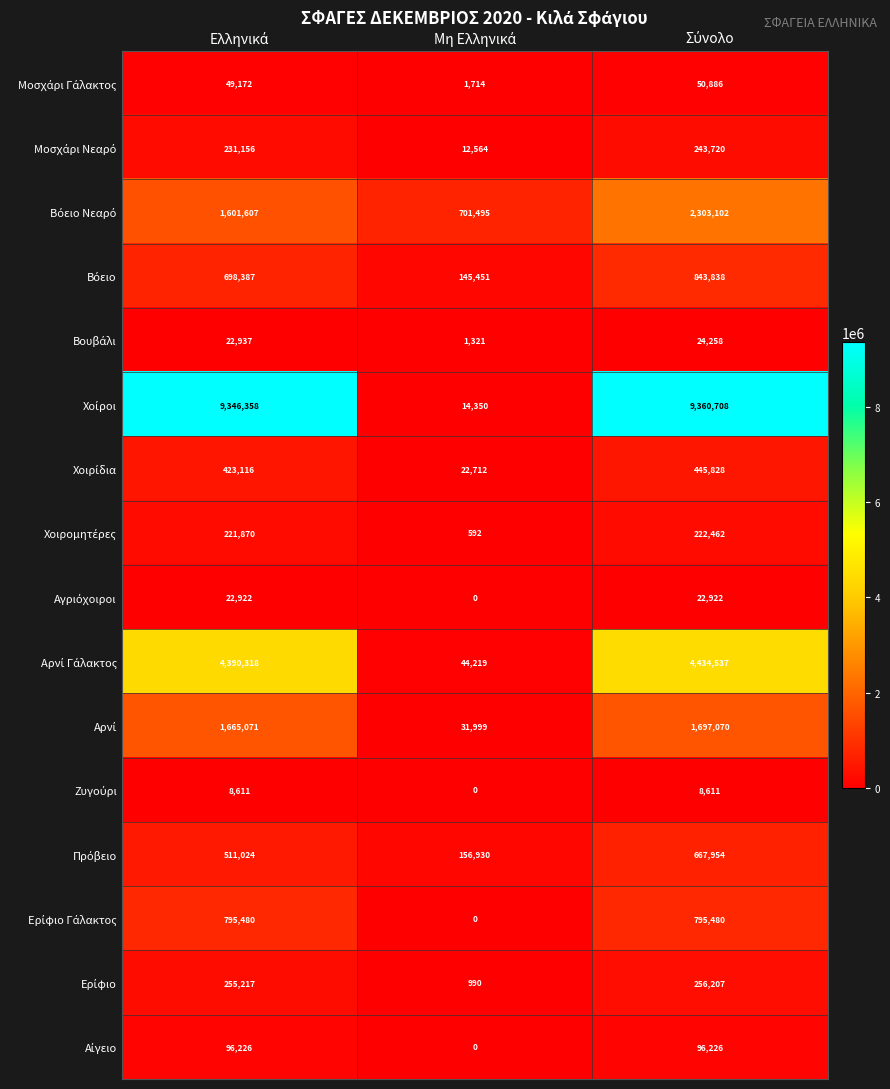

What is the greatest value displayed?

9360708